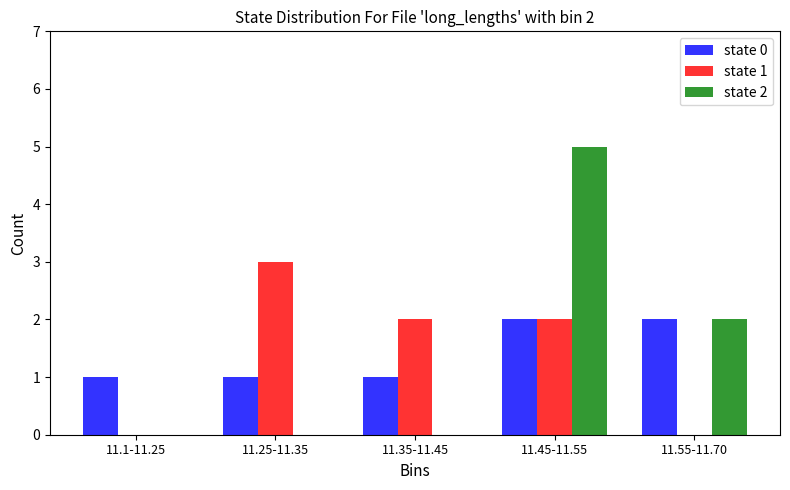

What is the spread (max minus min) of values at 11.1-11.25?

1